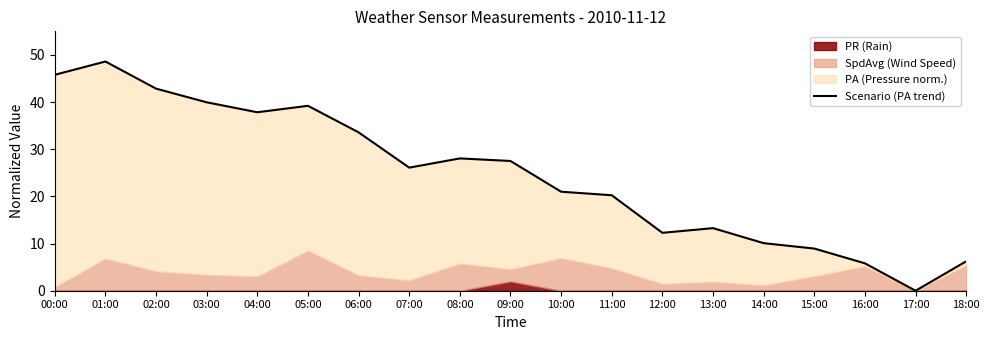

How many points are lower than both their immediate neighbors (excluding endpoints)?

4